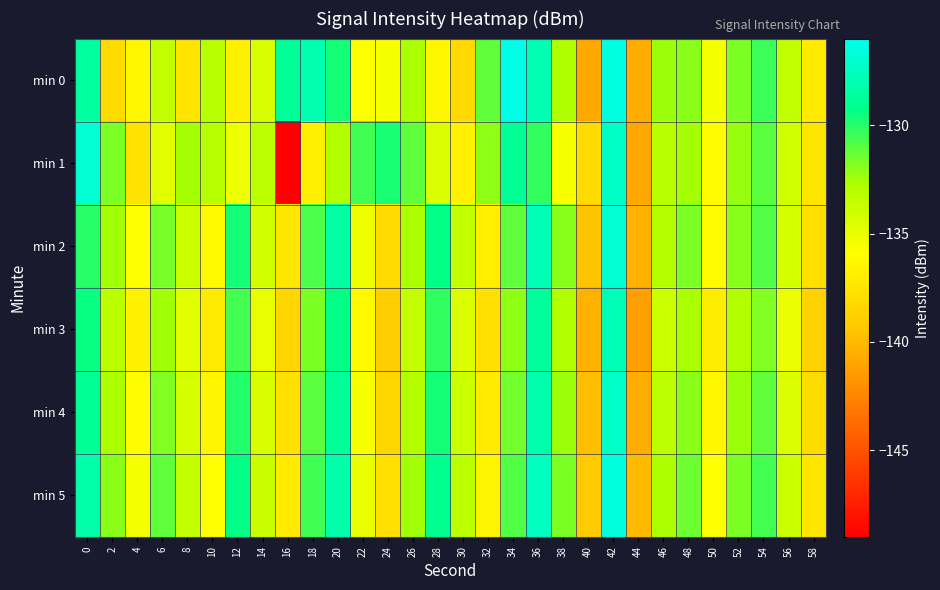

What is the spread (max minus min) of values at 20?

4.8